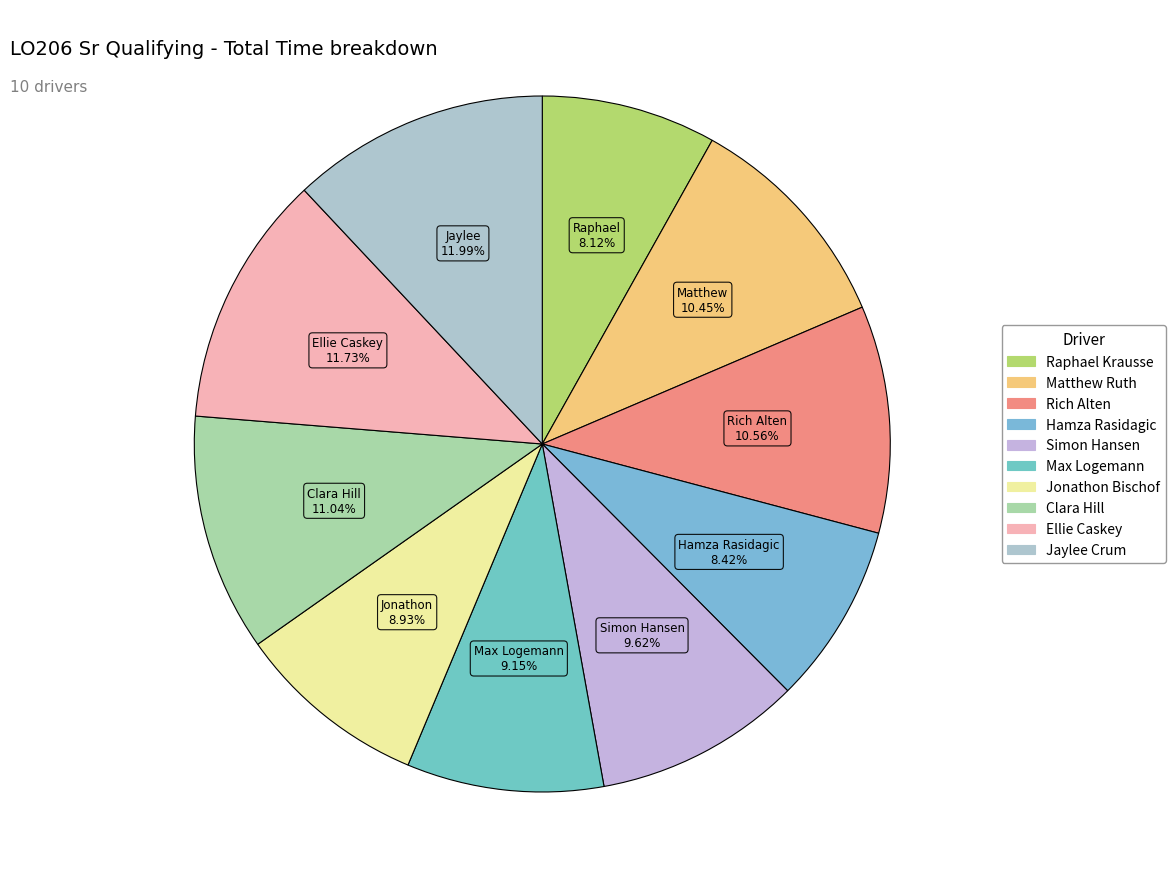

To the nearest percent, what is the difference between the Max Logemann and Clara Hill slice percentages?

2%